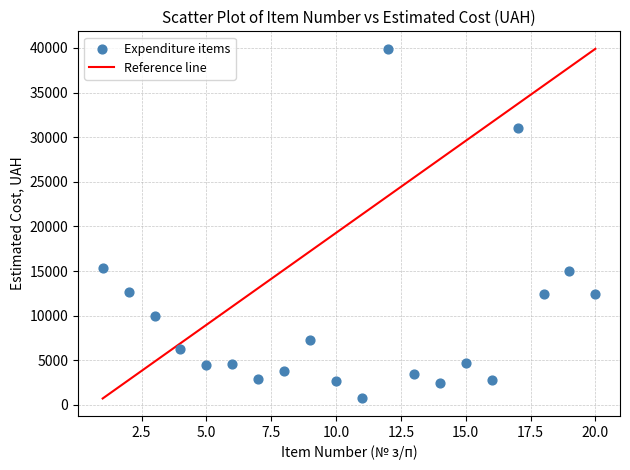

What is the range of Y values (max minus min)?

39180.0